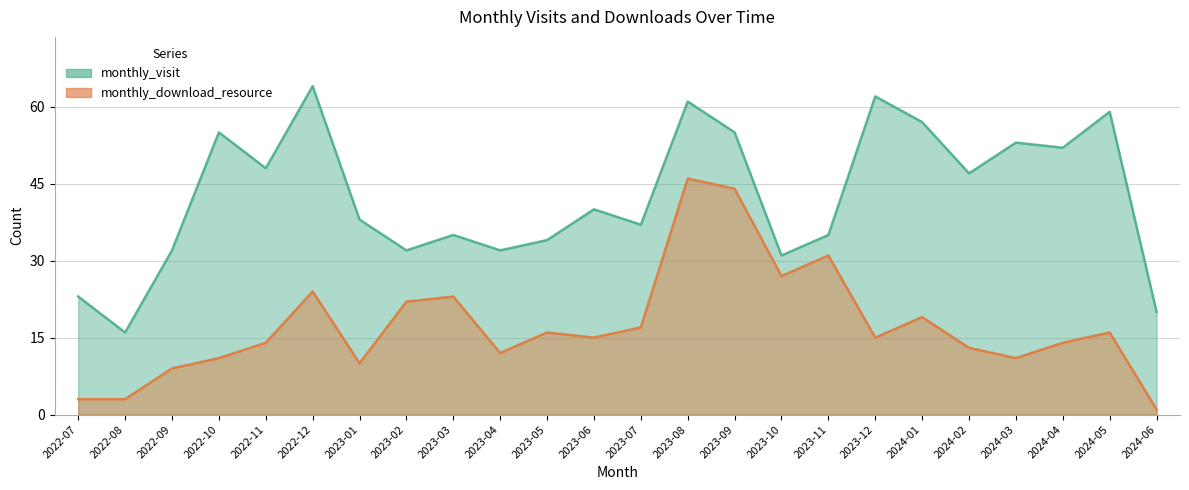

Where is monthly_visit nearest to the value 40?

2023-06